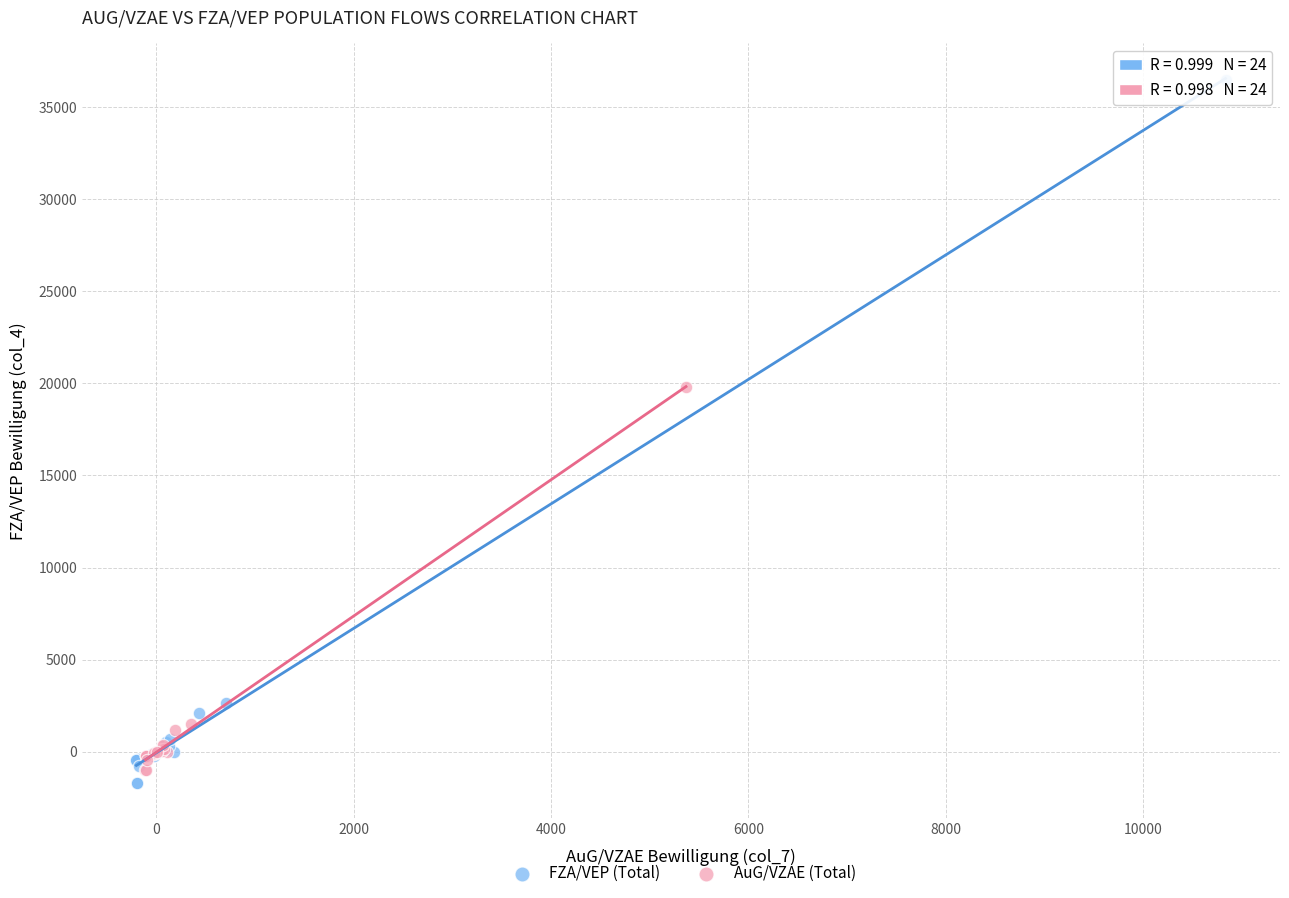

Which series reaches the maximum Y coordinate?

FZA/VEP (Total)